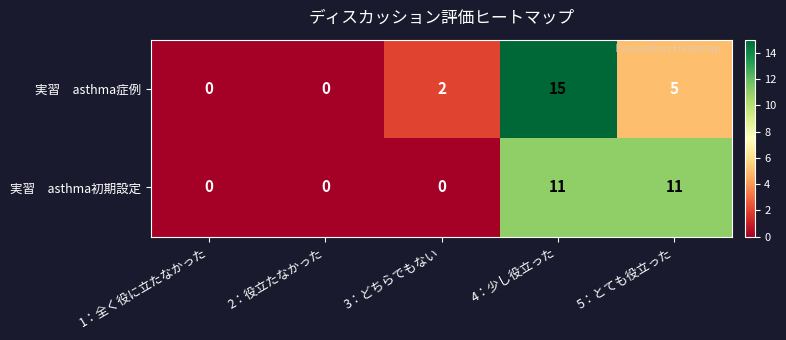

At which category does the chart reach its peak across all series?

4：少し役立った